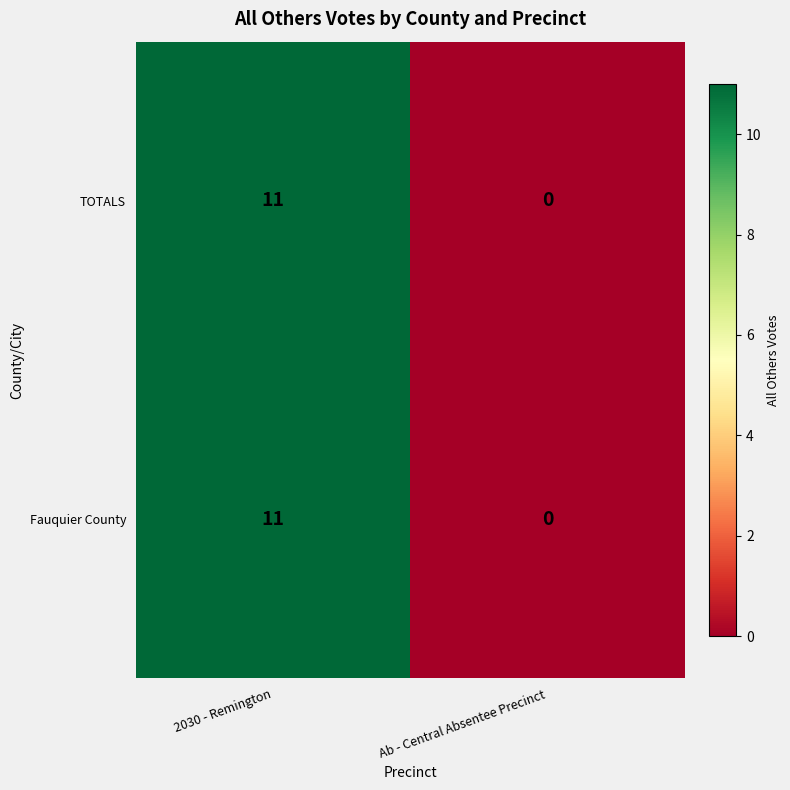

The TOTALS series shows 0 at Ab - Central Absentee Precinct. True or false?

True